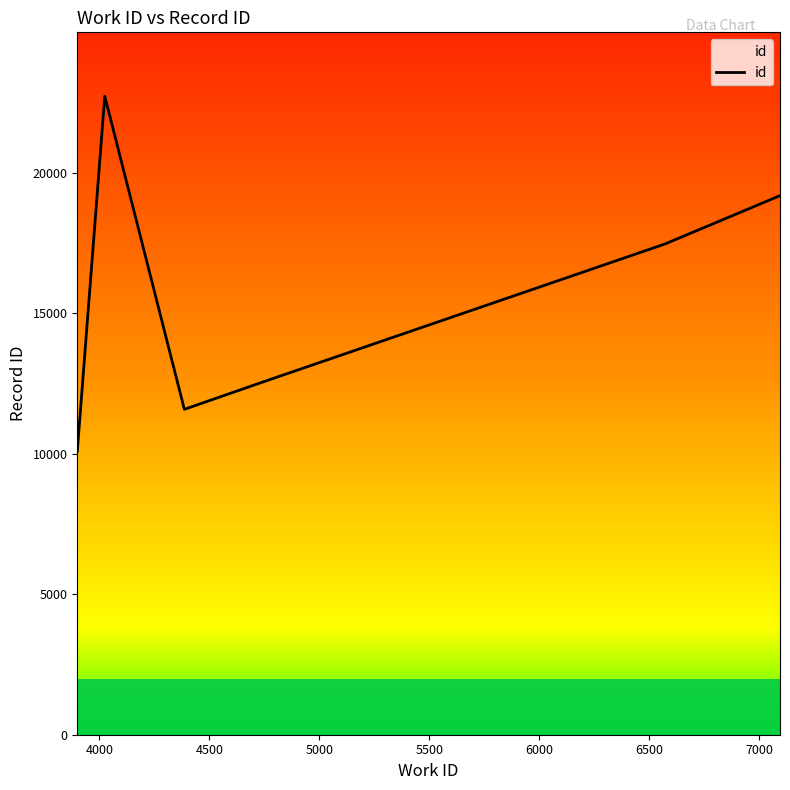

Which has a higher value, 6000 or 5000?

6000